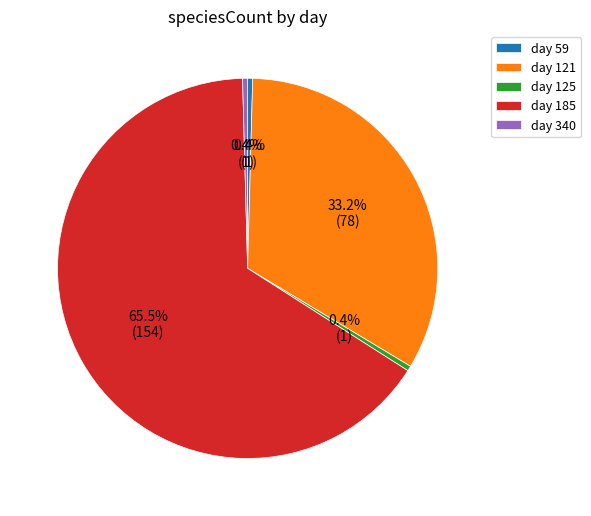

What is the ratio of the value at day 340 to the value at day 125?

1.0